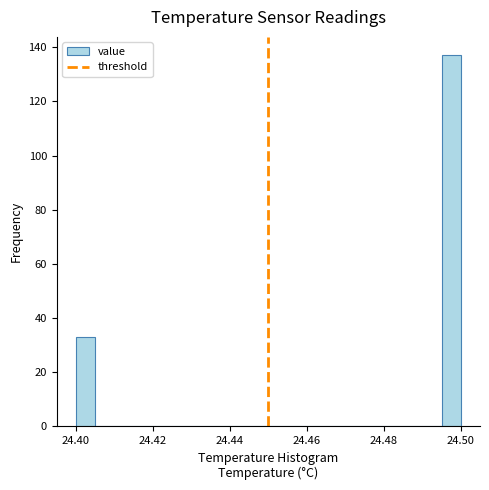

Around what value on the x-axis is the tallest bar? Give the approximate position of its centre, as read against the axis.

24.498